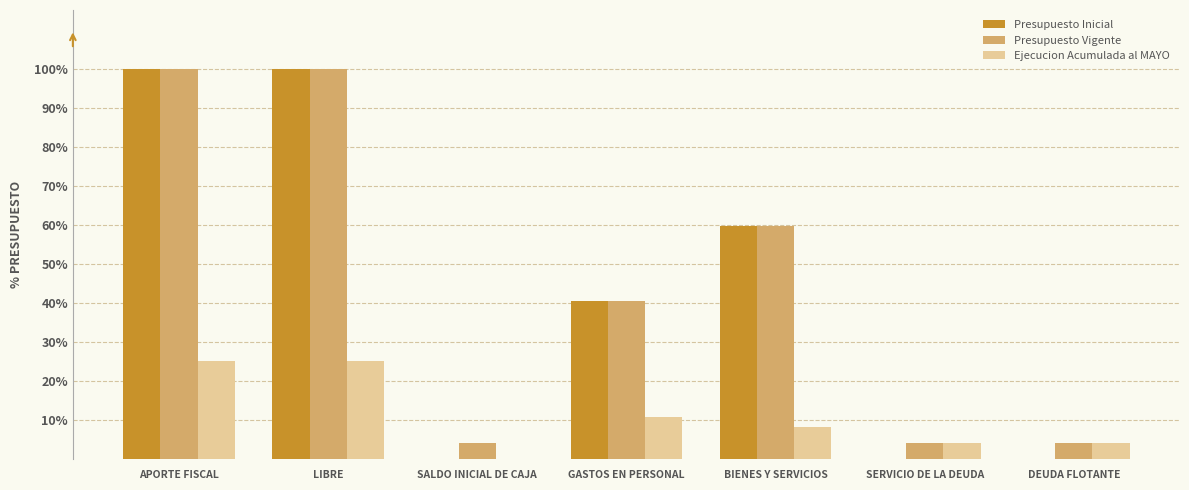

What value does the Ejecucion Acumulada al MAYO series have at GASTOS EN PERSONAL?

10.6